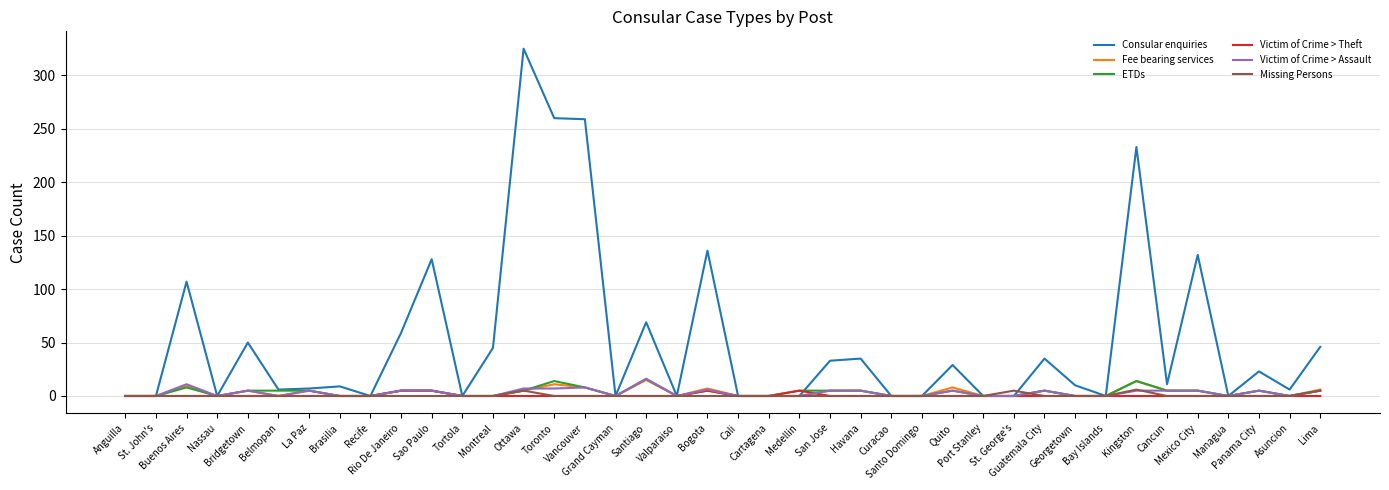

What is the maximum value shown in the chart?

325